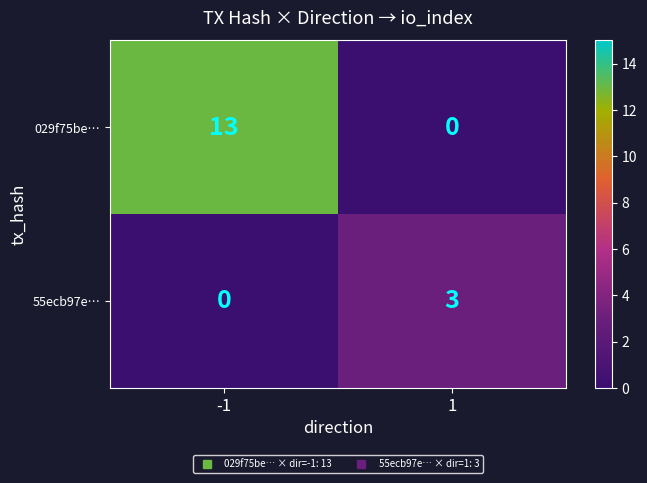

True or false: 029f75be… has a value of 13 at -1.

True